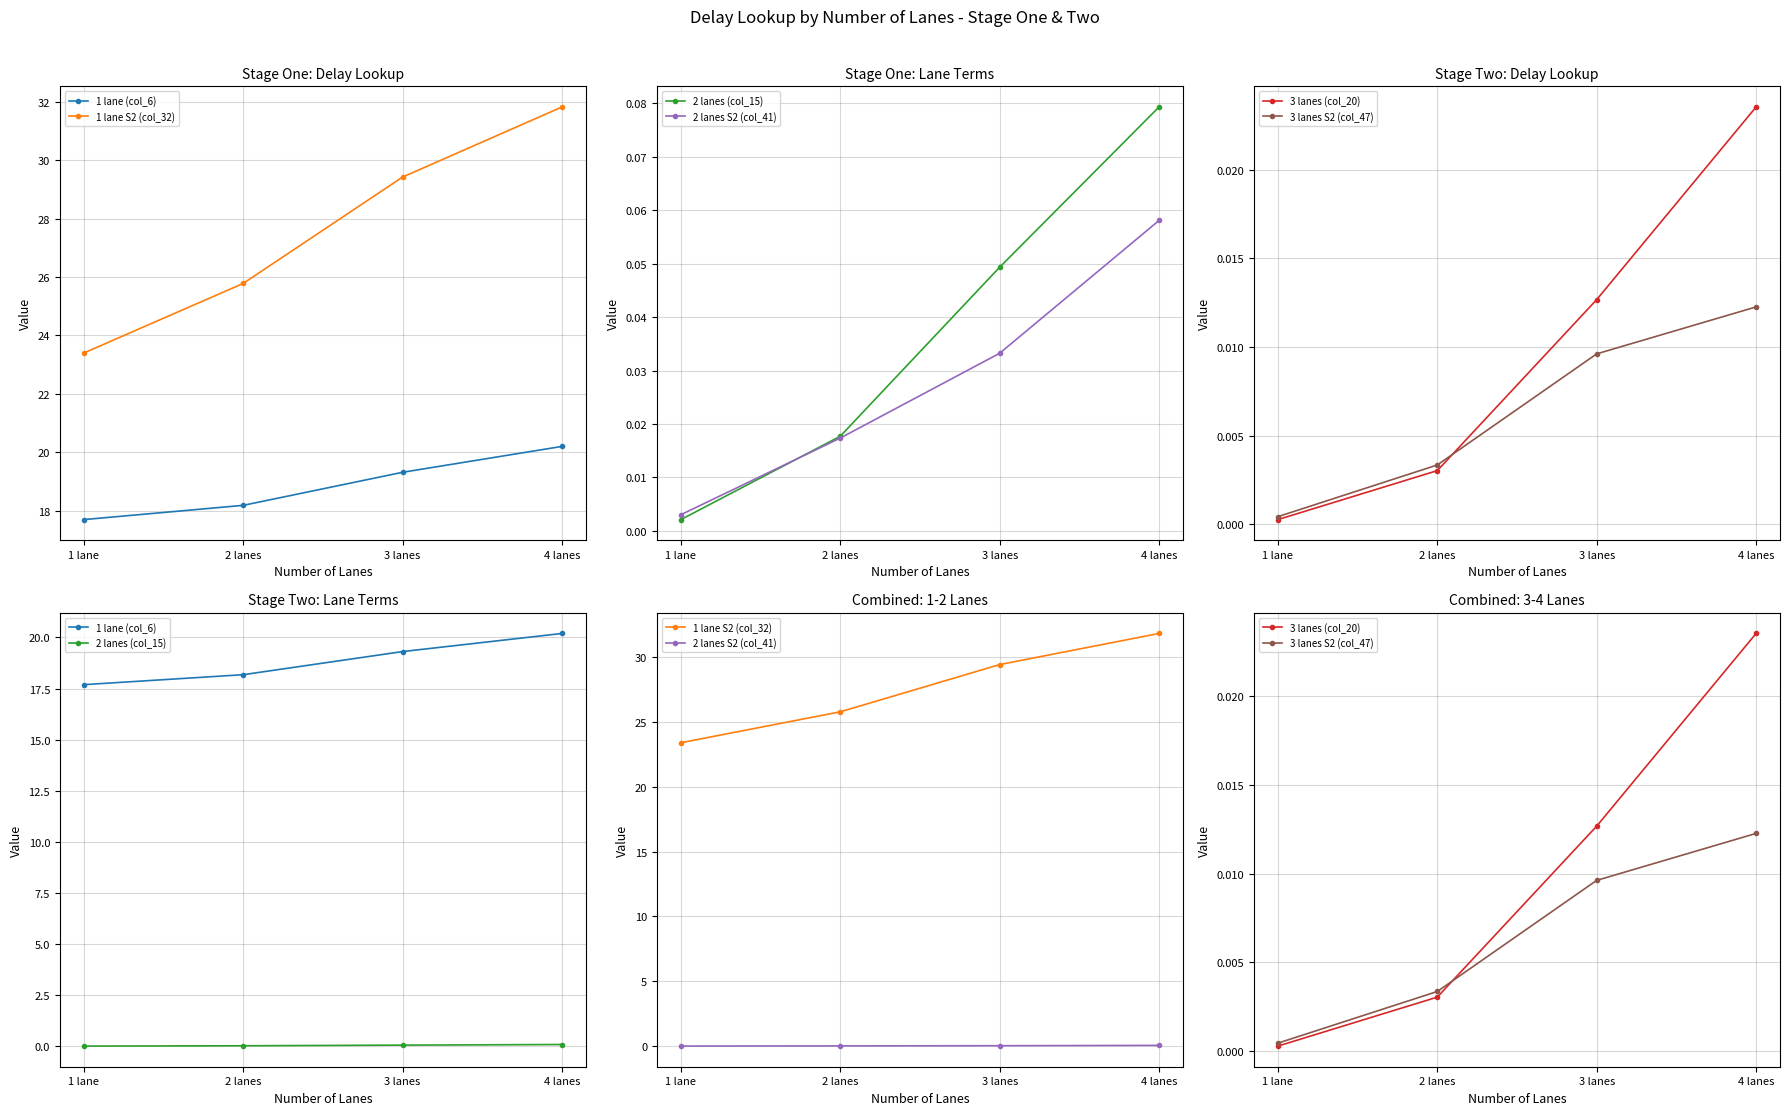

At which label does 2 lanes (col_15) reach its peak?

4 lanes